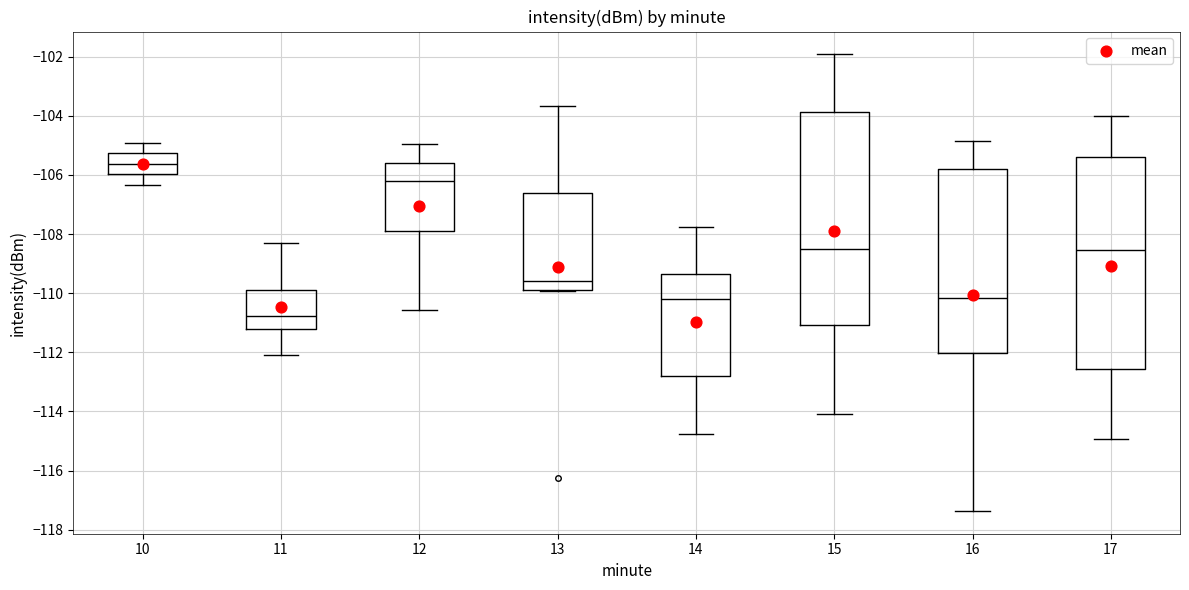

Which box's median line is the lowest?

11